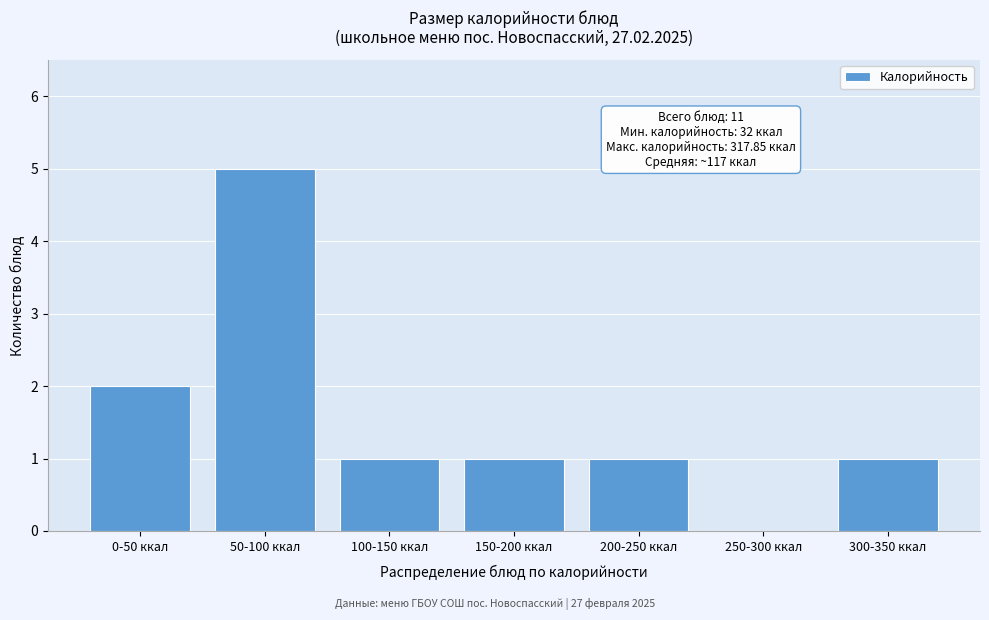

Reading right to left, transcribe all the data shown in this chart.

300-350 ккал=1	250-300 ккал=0	200-250 ккал=1	150-200 ккал=1	100-150 ккал=1	50-100 ккал=5	0-50 ккал=2